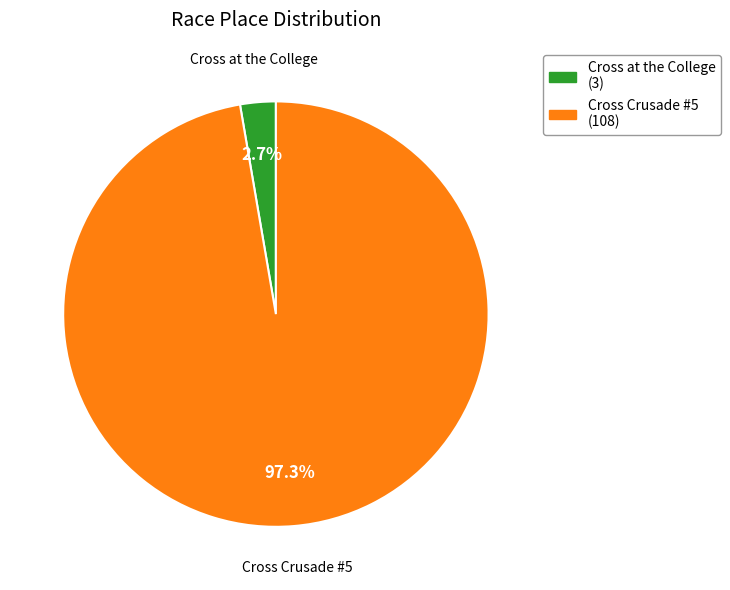

What is the ratio of the value at Cross Crusade #5 to the value at Cross at the College?

36.0